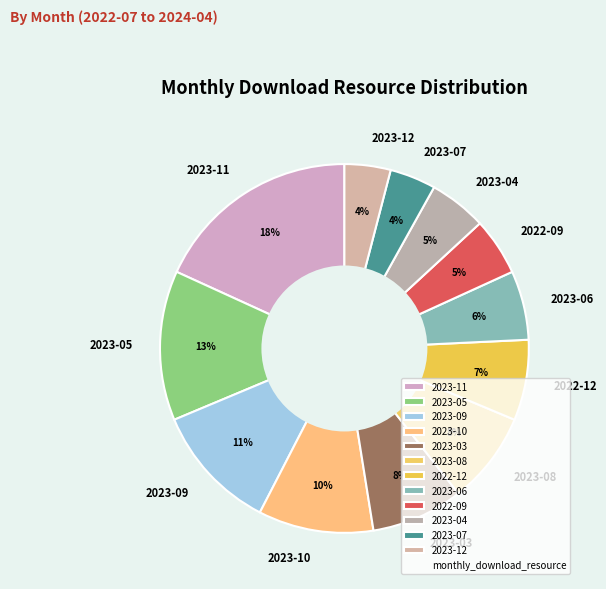

Which has a higher value, 2023-10 or 2022-12?

2023-10